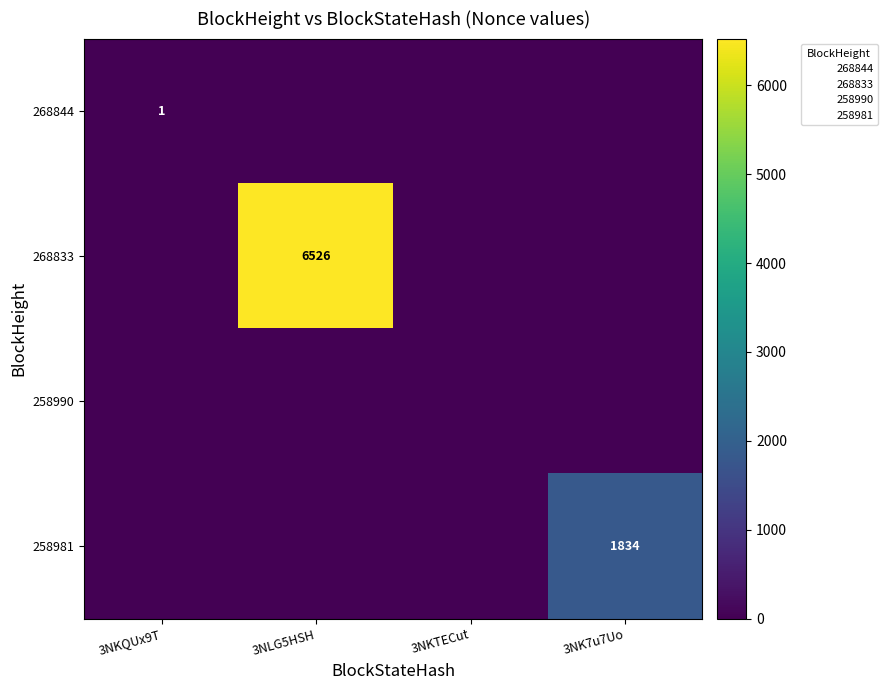

List the series in order of their peak value, lowest first.

258990, 268844, 258981, 268833